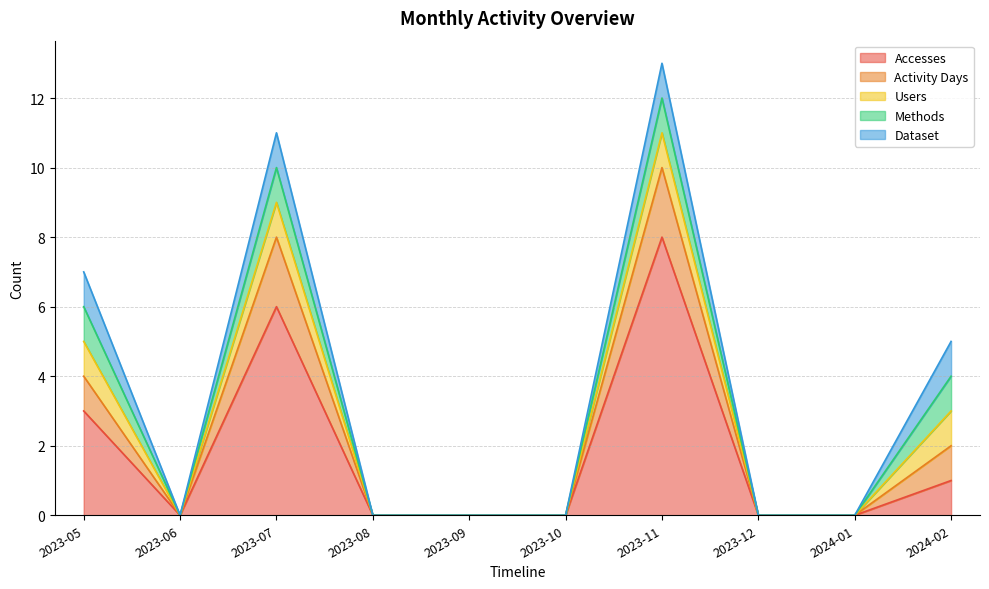

How many positive values does the Dataset series have?

4